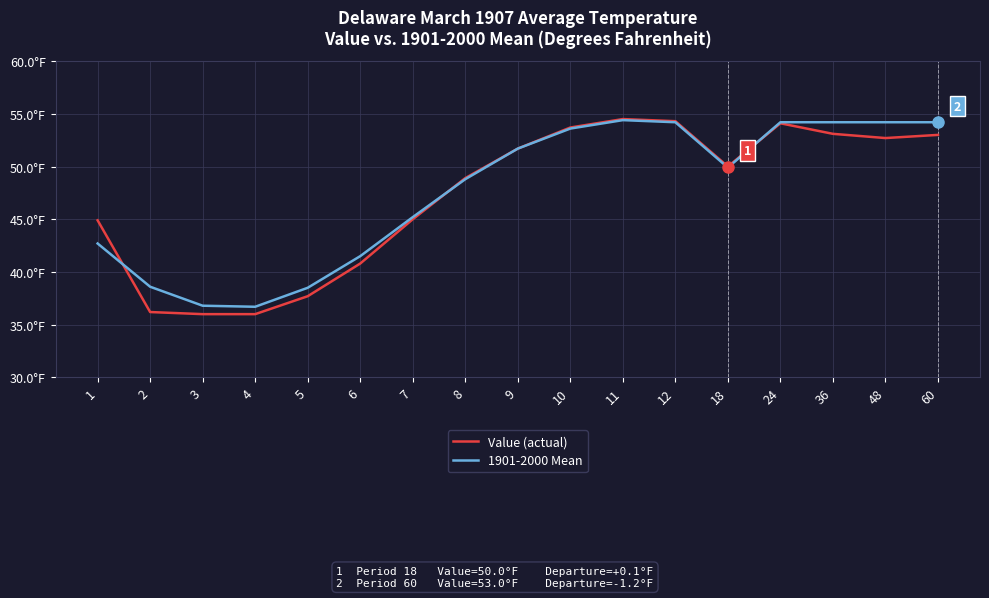

After their last crossing, which series has the higher values: 1901-2000 Mean or Value (actual)?

1901-2000 Mean